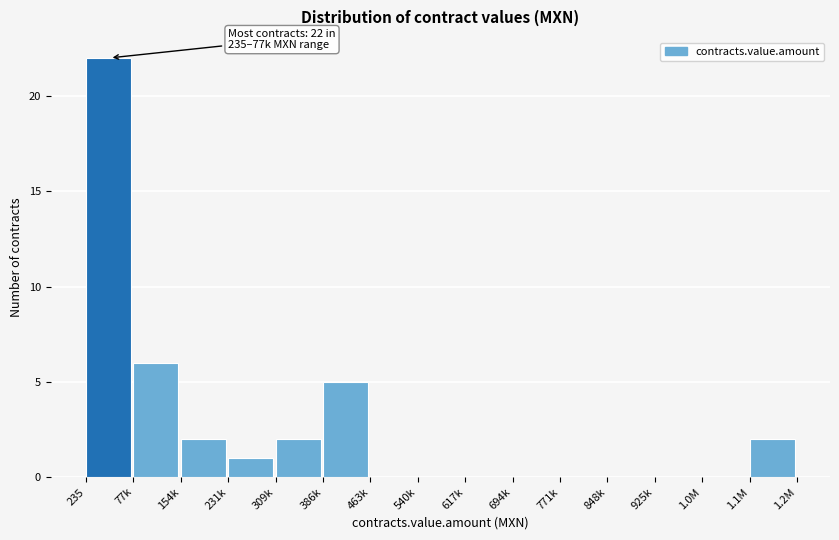

Reading left to right, what are all the values shown in this chart?

235=22	77k=6	154k=2	231k=1	309k=2	386k=5	463k=0	540k=0	617k=0	694k=0	771k=0	848k=0	925k=0	1.0M=0	1.1M=2